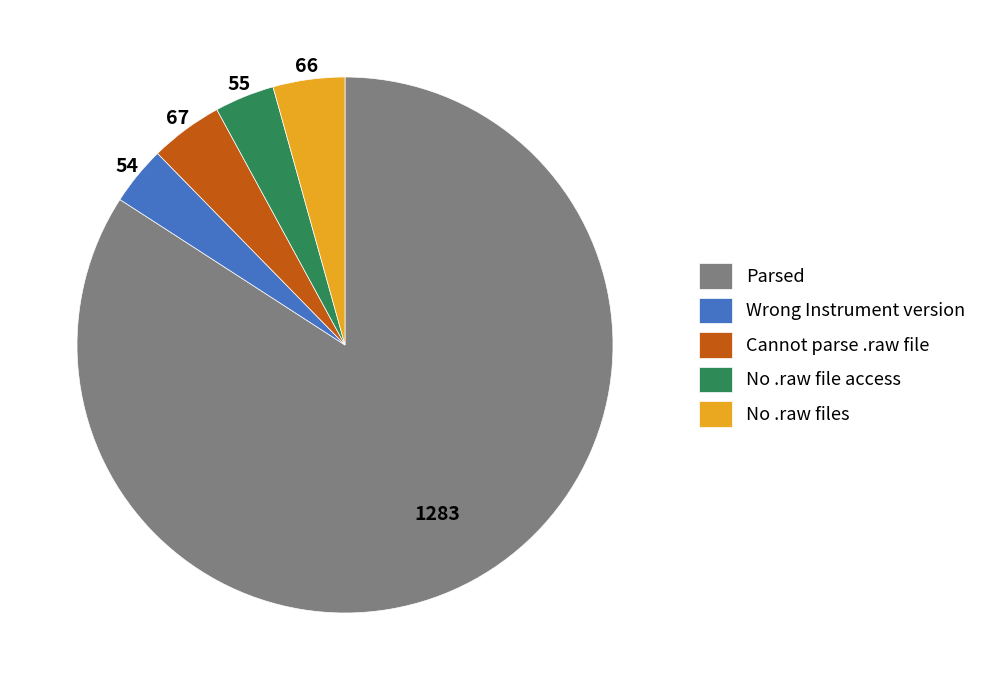

Which slice is the largest?

Parsed